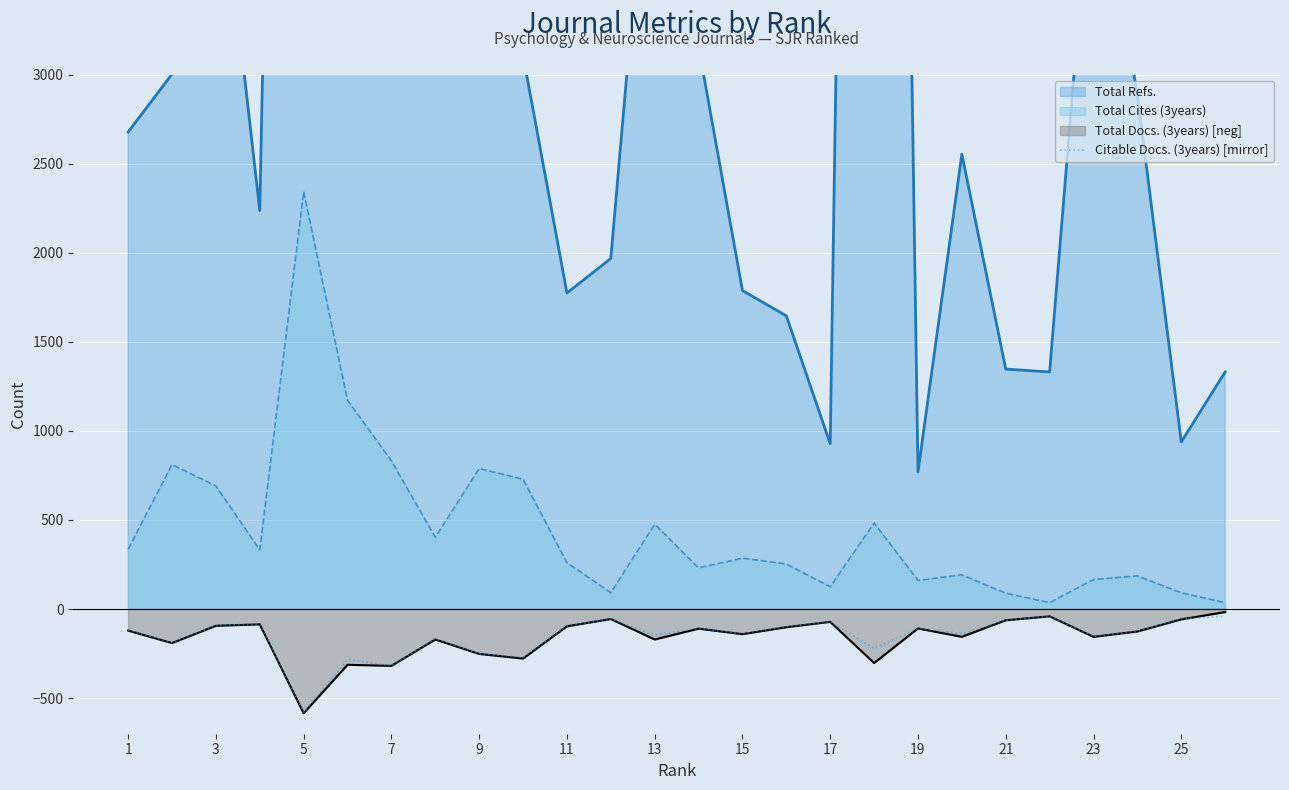

The value of Citable Docs. (3years) [mirror] at 23 is -153. True or false?

True